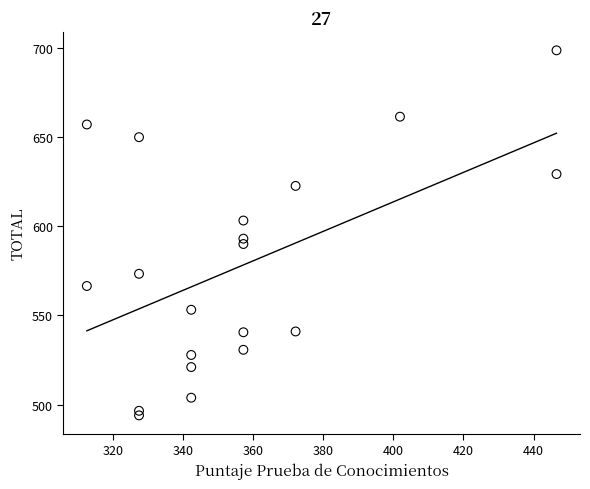

What Y value in the scatter plot is closest to 596?

593.0